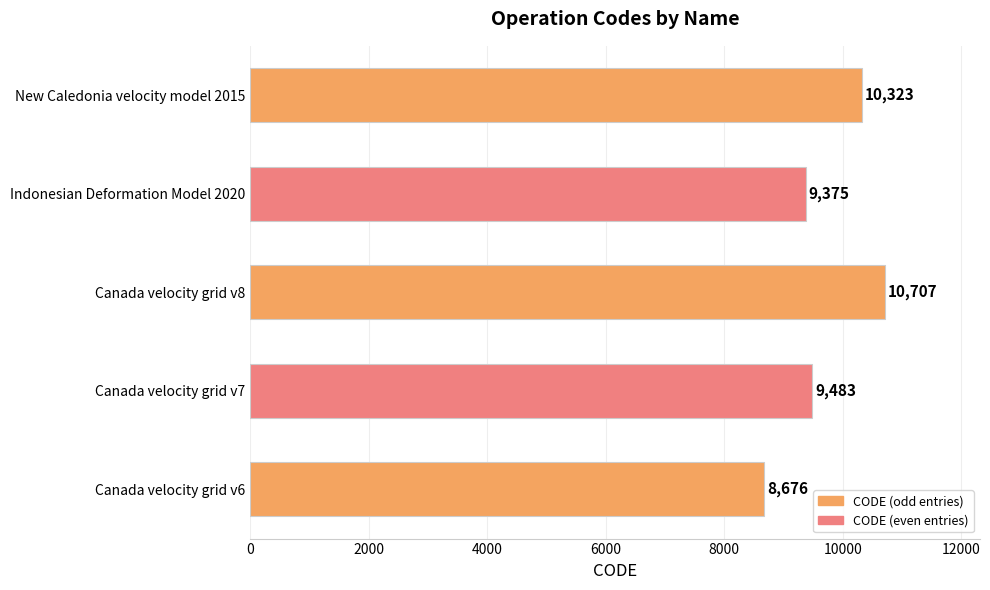

What is the greatest value displayed?

10707